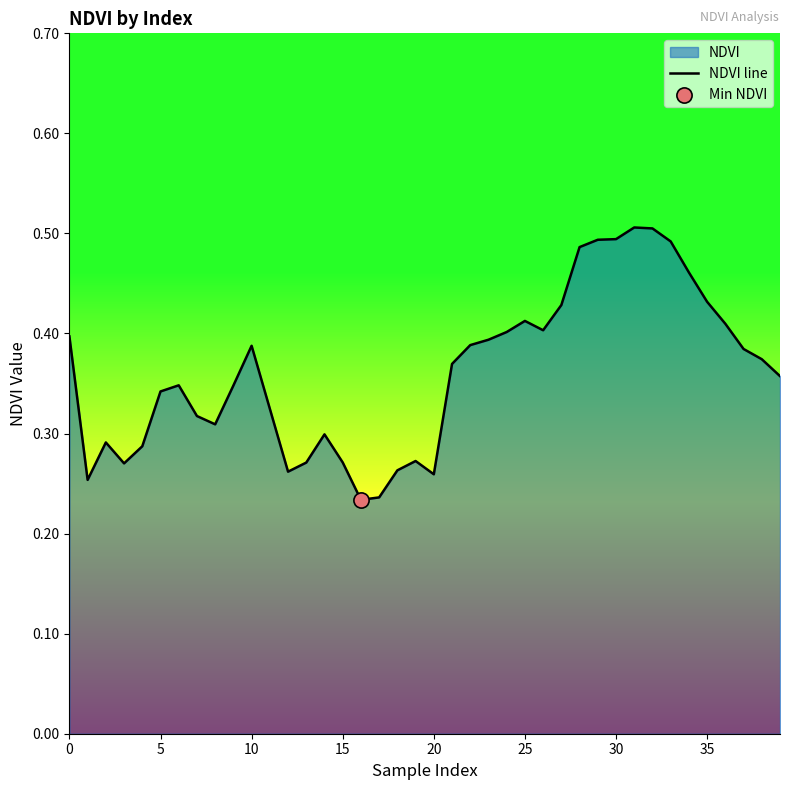

Which has a higher value, 32 or 37?

32